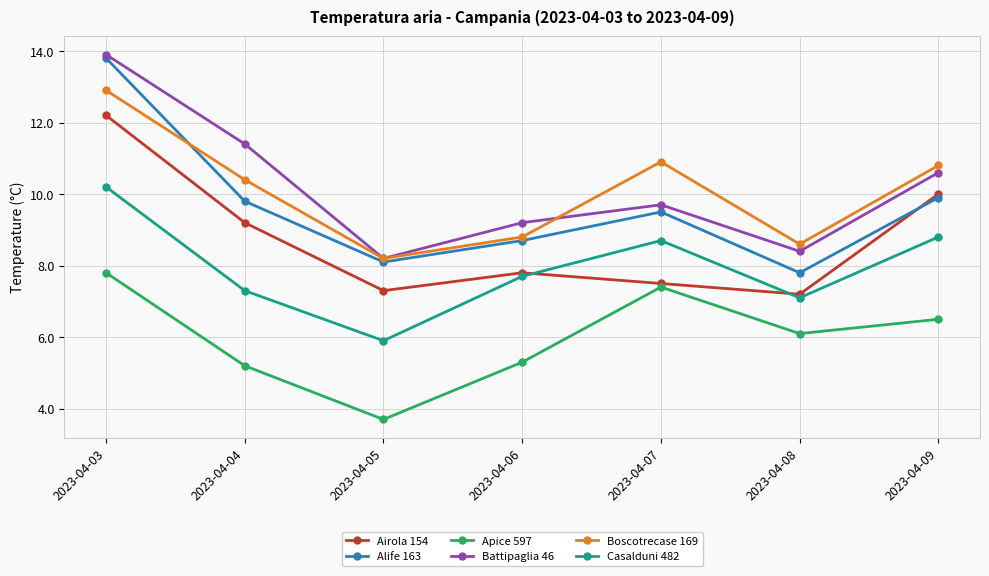

The Battipaglia 46 series shows 4.5 at 2023-04-08. True or false?

False